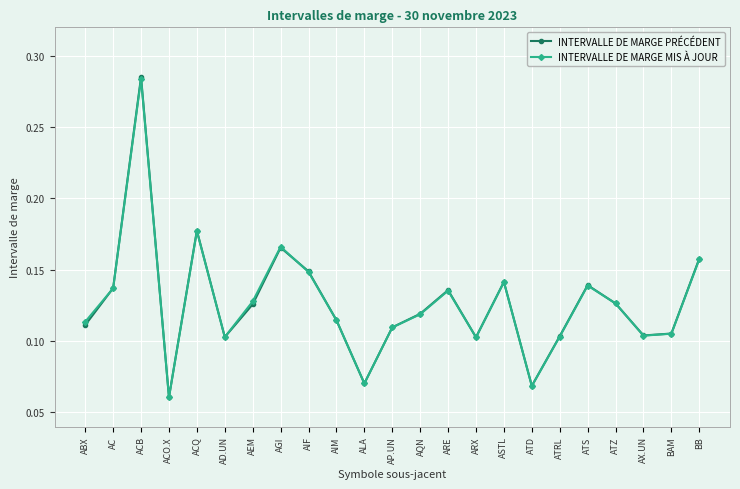

The INTERVALLE DE MARGE PRÉCÉDENT series shows 0.0 at ATD. True or false?

False